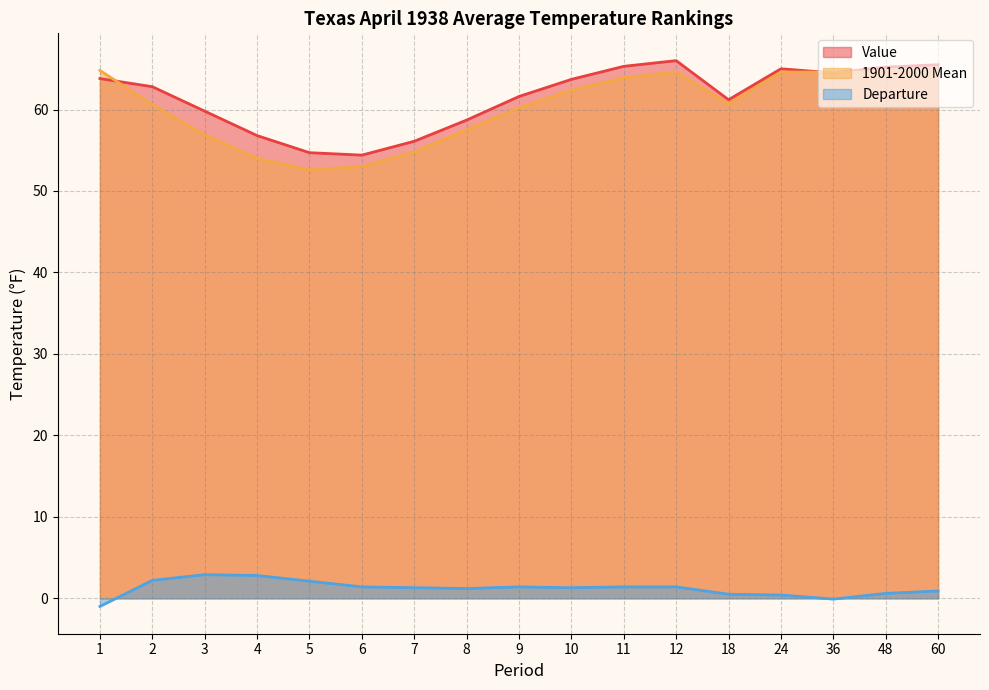

Where does the 1901-2000 Mean series first go above 60?

1